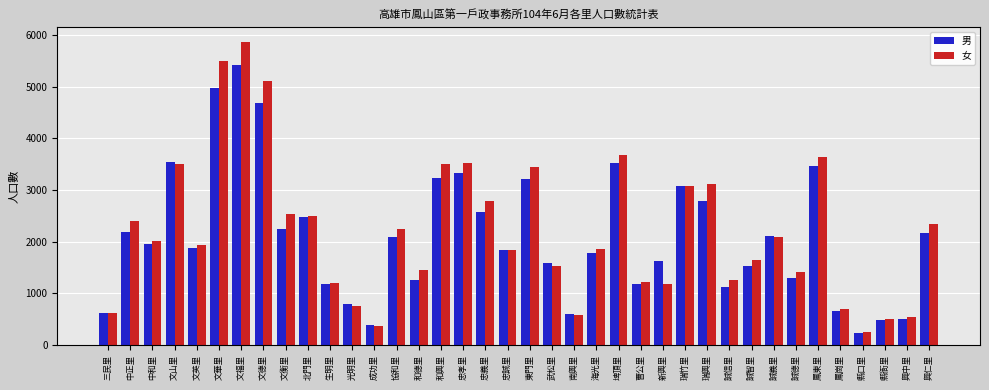

What position from the left is 文衡里?

9